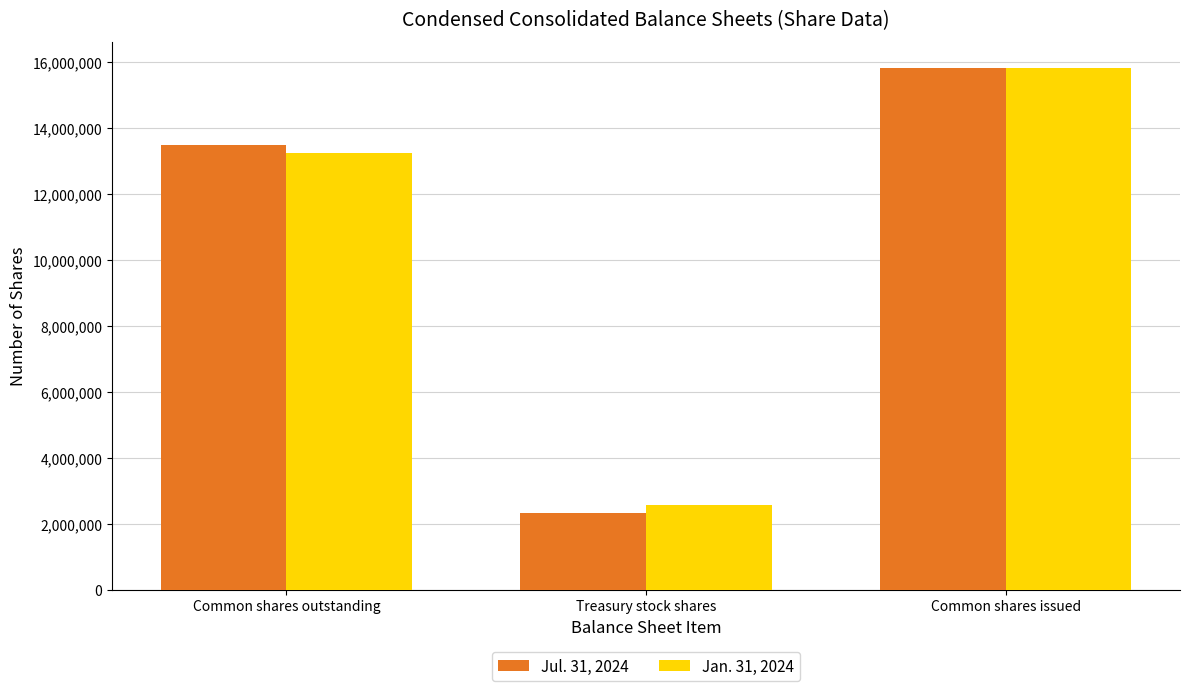

Reading left to right, what are all the values shown in this chart?

Jul. 31, 2024: Common shares outstanding=13497550	Treasury stock shares=2330739	Common shares issued=15828289
Jan. 31, 2024: Common shares outstanding=13242520	Treasury stock shares=2585769	Common shares issued=15828289